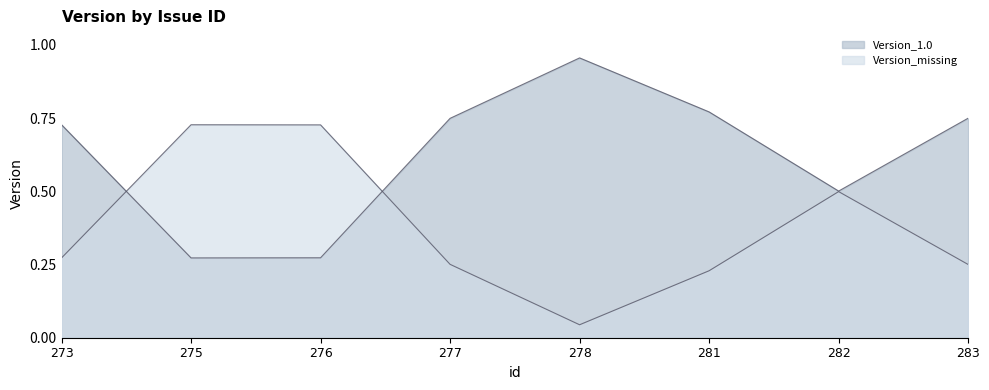

List the labels in order of Version_missing value, largest first.

275, 276, 282, 273, 277, 278, 281, 283